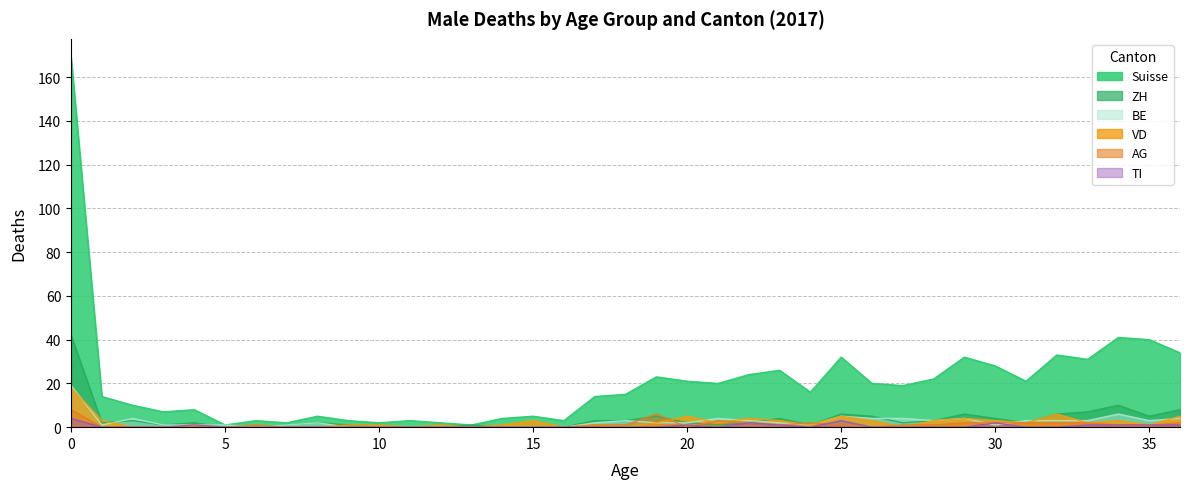

Reading right to left, what are all the values shown in this chart?

Suisse: 34	40	41	31	33	21	28	32	22	19	20	32	16	26	24	20	21	23	15	14	3	5	4	1	2	3	2	3	5	2	3	1	8	7	10	14	169
ZH: 8	5	10	7	6	2	4	6	3	2	5	6	1	4	2	1	2	5	3	3	0	0	0	1	0	0	0	1	2	1	0	0	2	1	3	2	42
BE: 4	3	6	3	3	3	1	4	3	4	4	5	1	2	3	4	2	2	3	2	0	0	0	0	0	0	0	0	2	1	0	1	1	1	4	1	19
VD: 5	1	3	2	6	2	3	4	3	0	3	5	1	3	4	2	5	2	0	1	0	3	1	0	1	0	1	1	0	0	0	0	1	0	0	3	18
AG: 2	1	1	2	2	2	2	2	1	1	0	1	2	1	2	3	0	6	1	1	0	0	0	0	0	0	0	0	0	0	1	0	0	0	0	0	8
TI: 1	1	1	1	0	0	2	0	0	0	0	3	0	1	2	0	1	0	0	0	0	0	0	0	0	0	0	0	0	0	0	0	1	0	0	0	4